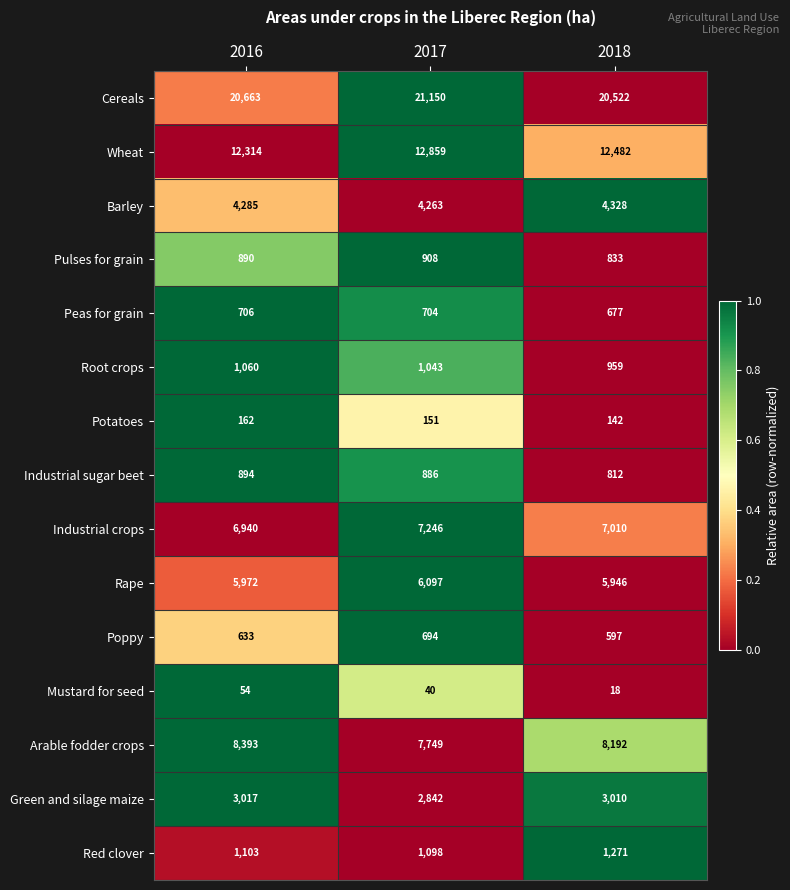

The Wheat series shows 12859 at 2017. True or false?

True